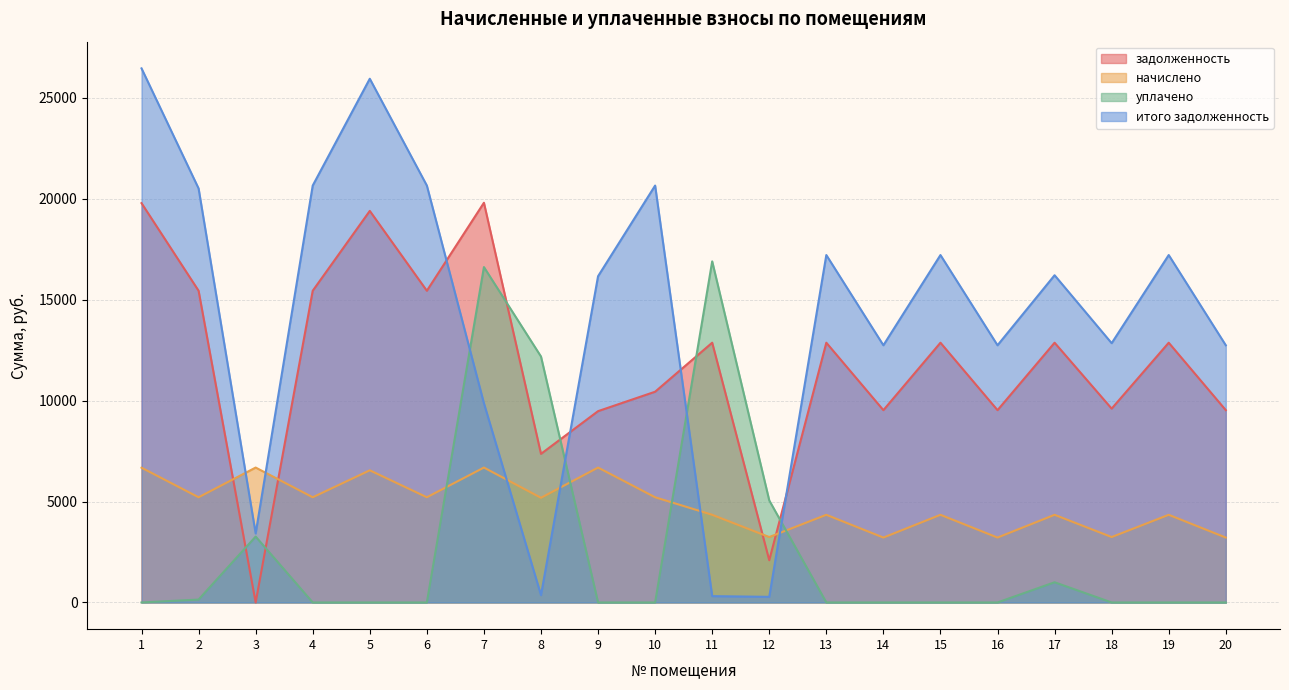

Does the chart have visible grid lines?

Yes